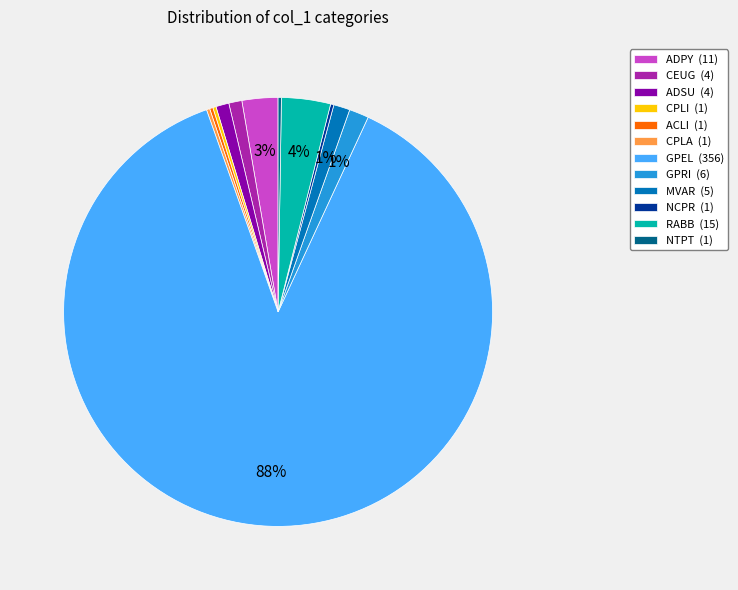

Is it true that CEUG (4) is 1% of the pie?

True